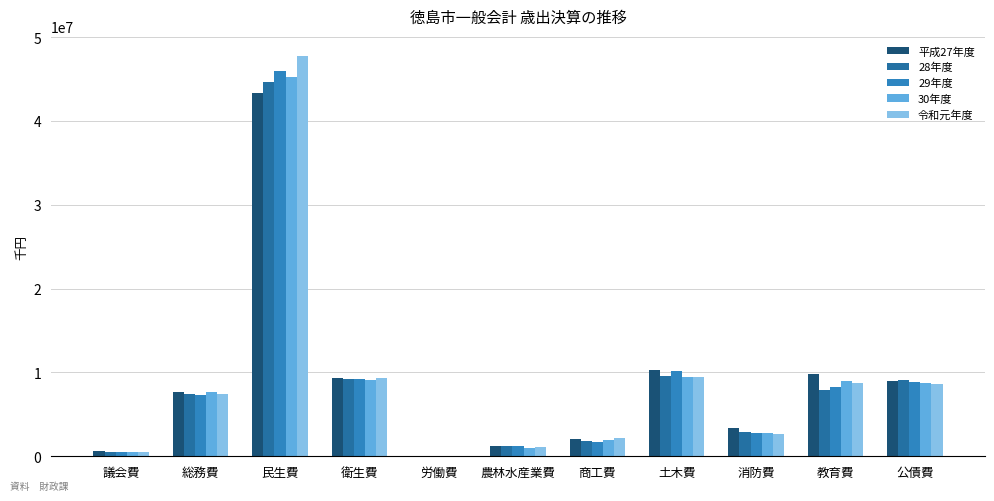

What is the sum of all 28年度 values?

94506913